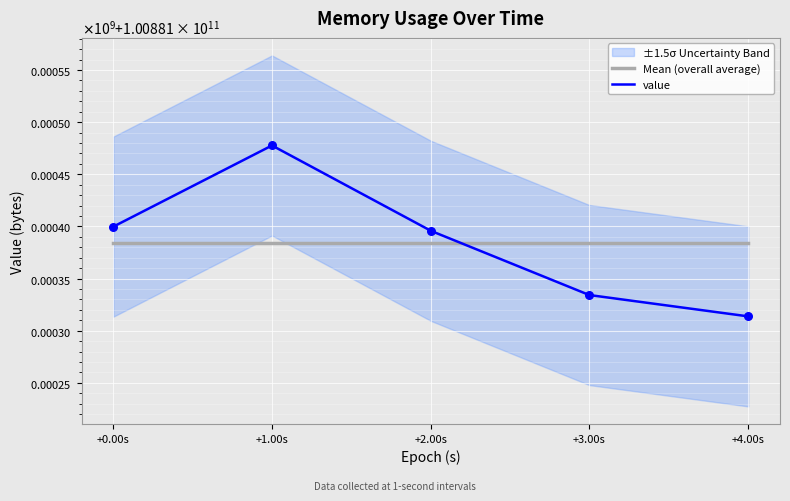

Which series reaches the maximum Y coordinate?

value